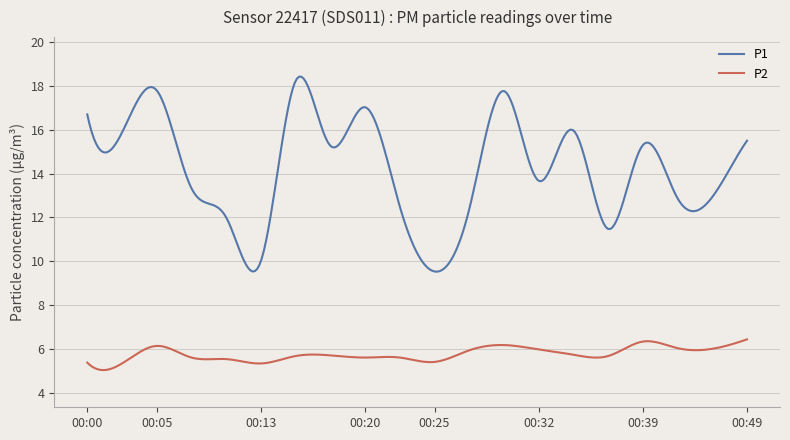

Rank the series by their maximum value, from lowest to highest.

P2, P1